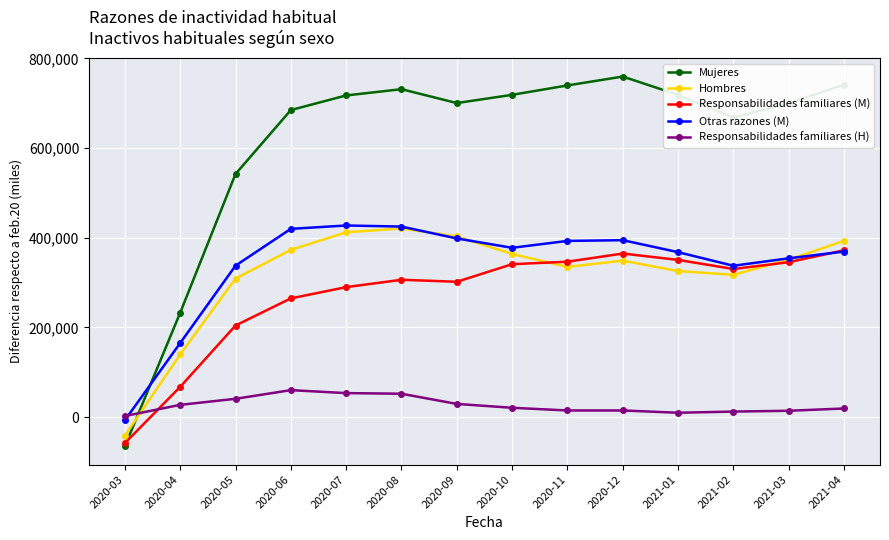

Which label corresponds to the smallest value in the chart?

2020-03